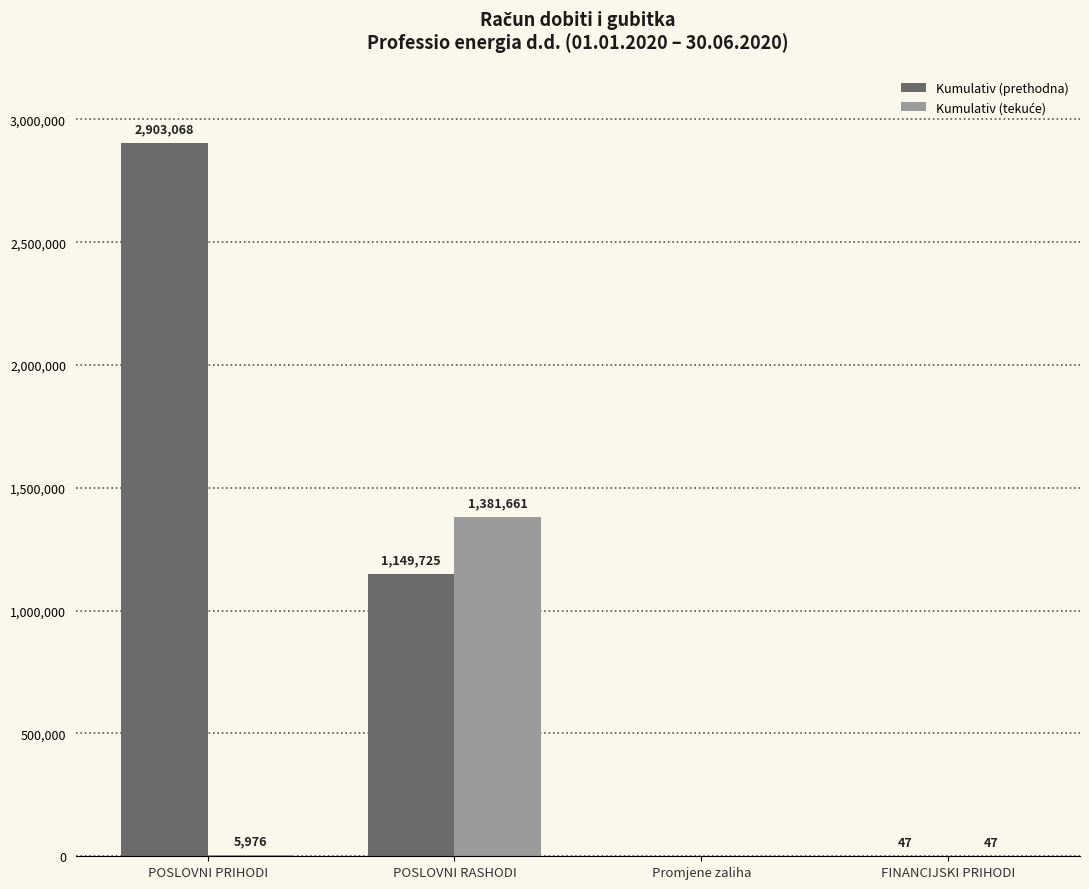

How many groups of bars are there?

4